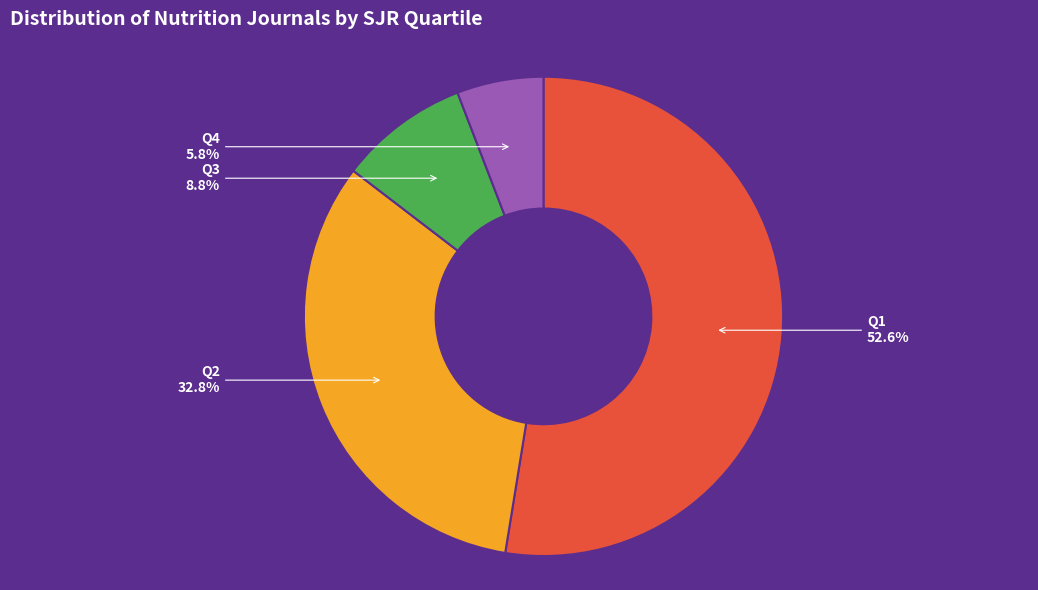

To the nearest percent, what is the combined percentage of Q3 and Q4?

15%